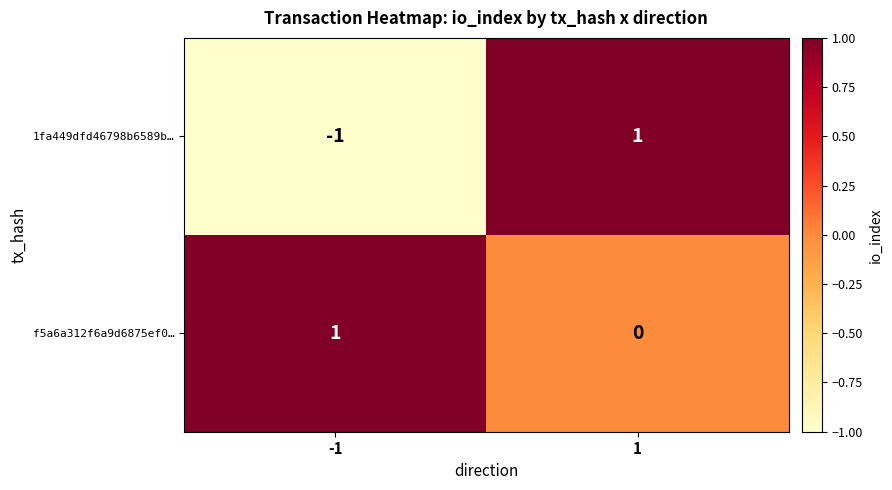

At how many categories does at least one series exceed 0?

2